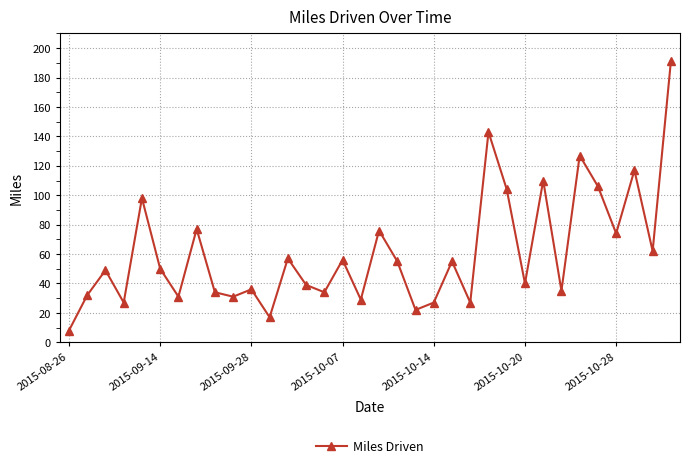

What is the average value?

61